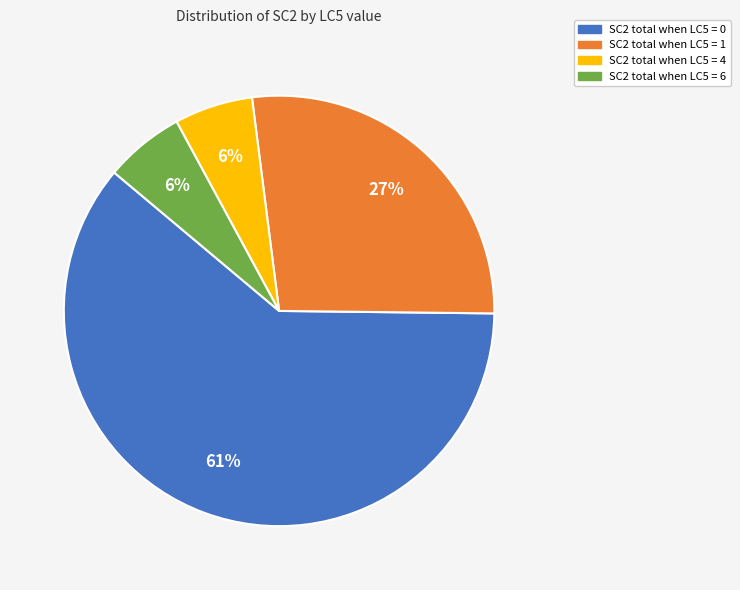

Is the sum of SC2 total when LC5 = 4 and SC2 total when LC5 = 6 greater than half?

No